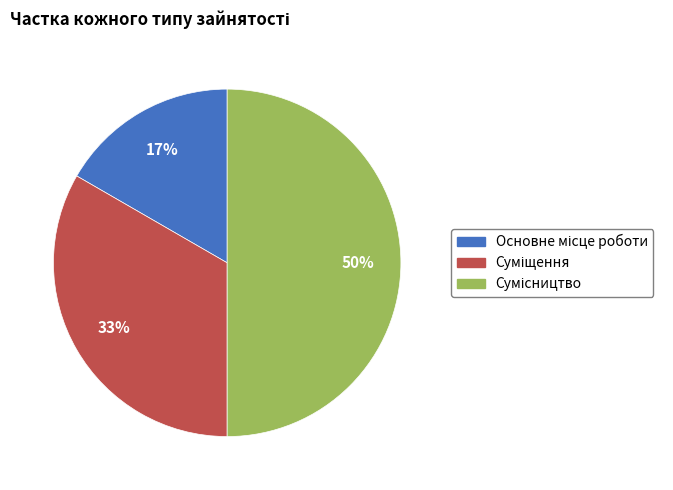

To the nearest percent, what is the difference between the largest and smallest slice percentages?

33%